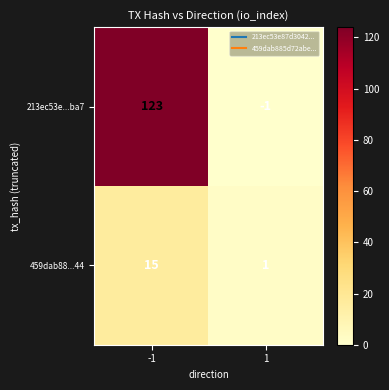

Is it true that 213ec53e...ba7 equals 0 at 1?

False